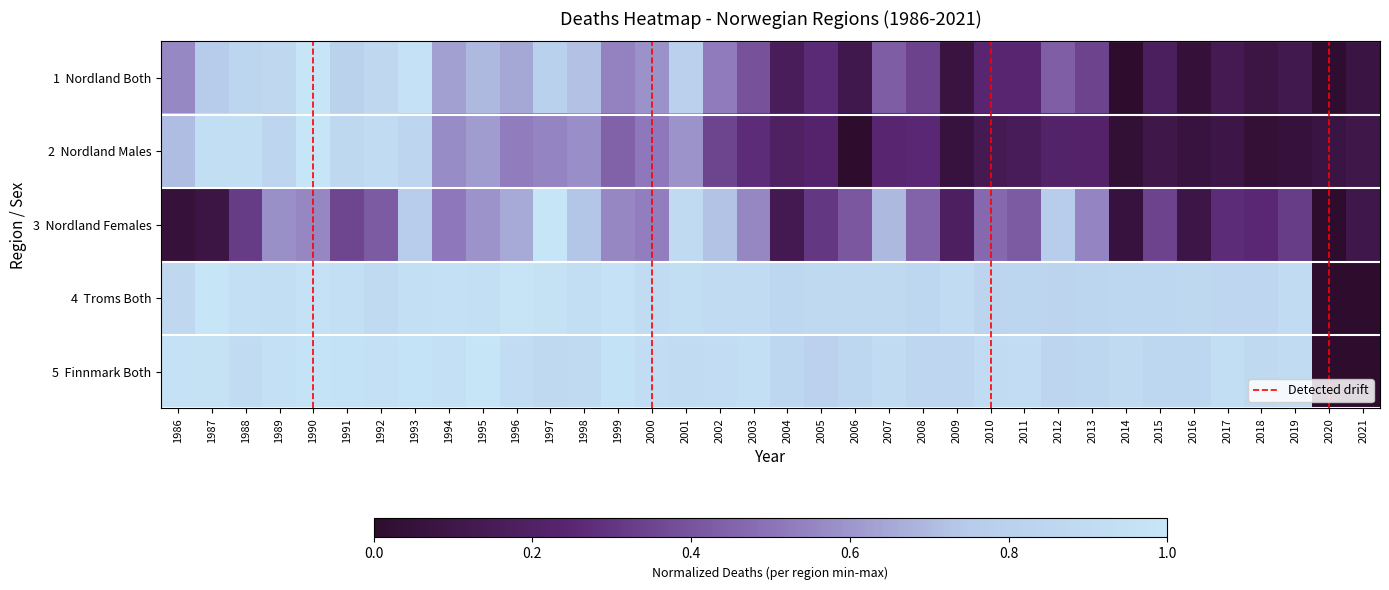

Which series has the largest total across all categories?

Finnmark_Both